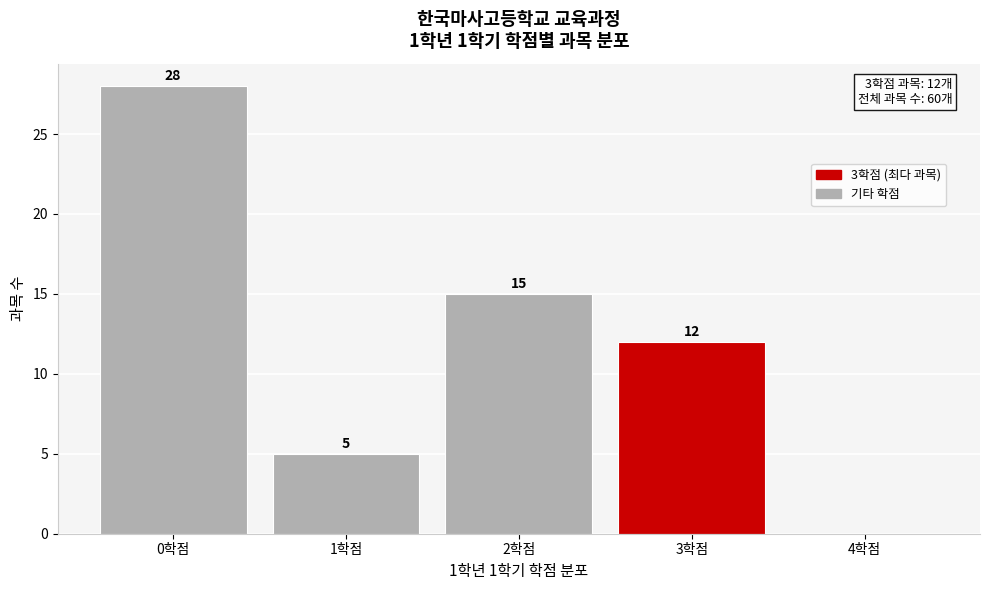

Reading left to right, what are all the values shown in this chart?

0학점=28	1학점=5	2학점=15	3학점=12	4학점=0